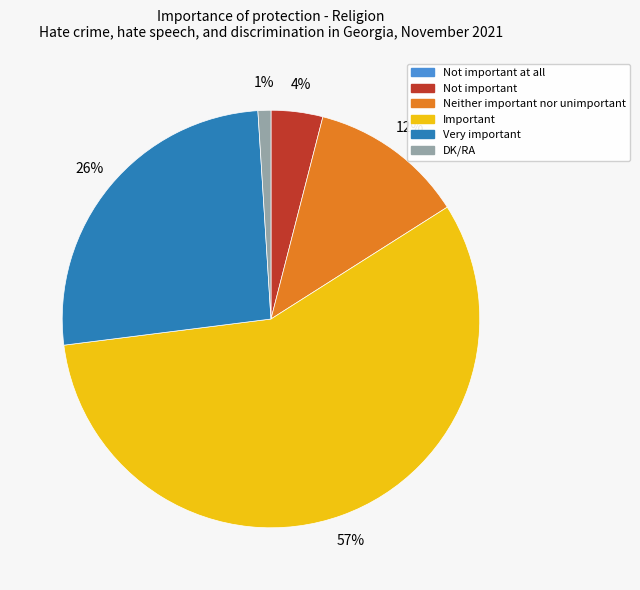

Is there a majority slice in this chart?

Yes